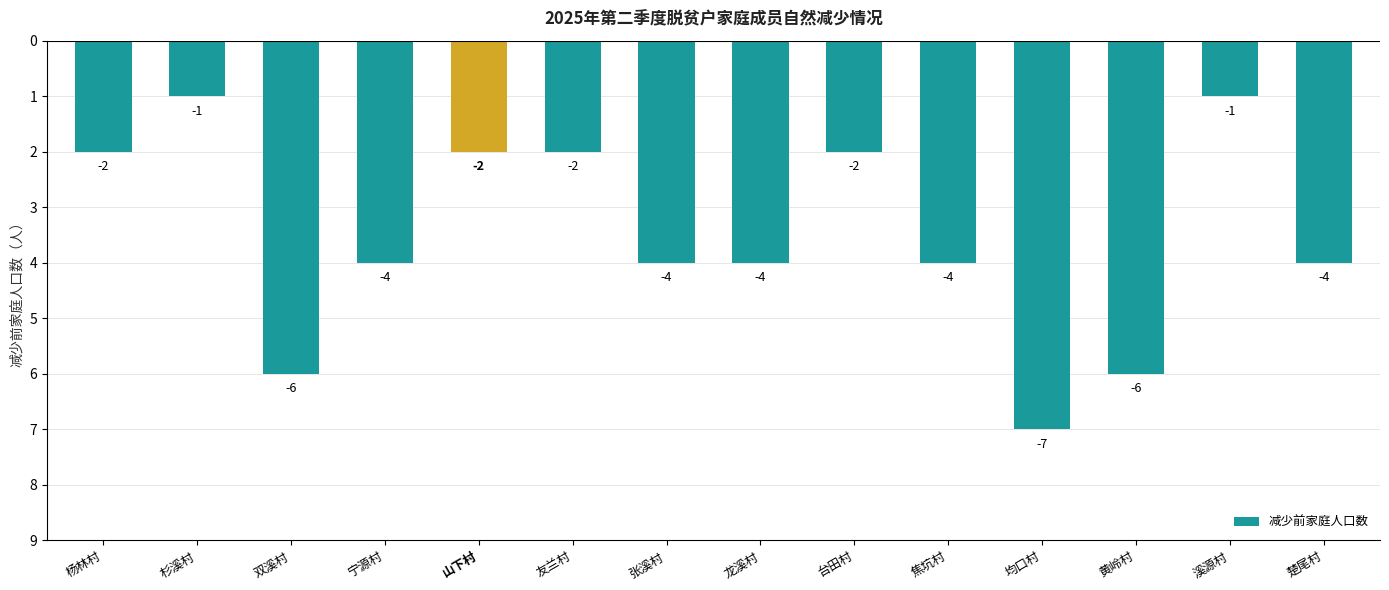

Are the bars horizontal?

No